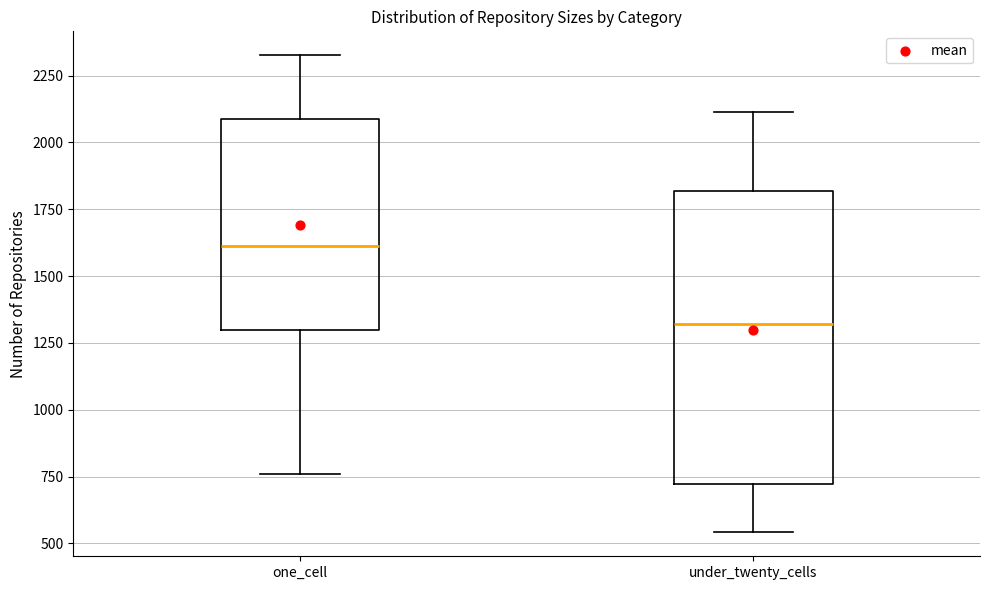

Reading left to right, read every box against the y-axis: the position of its median line, the range the box covers, and the ends of its whiskers. The values are not printed on the chart, so give them approximately, as read against the axis.

one_cell: median 1600, box 1300 to 2100, whiskers 750 to 2350
under_twenty_cells: median 1300, box 700 to 1800, whiskers 550 to 2100